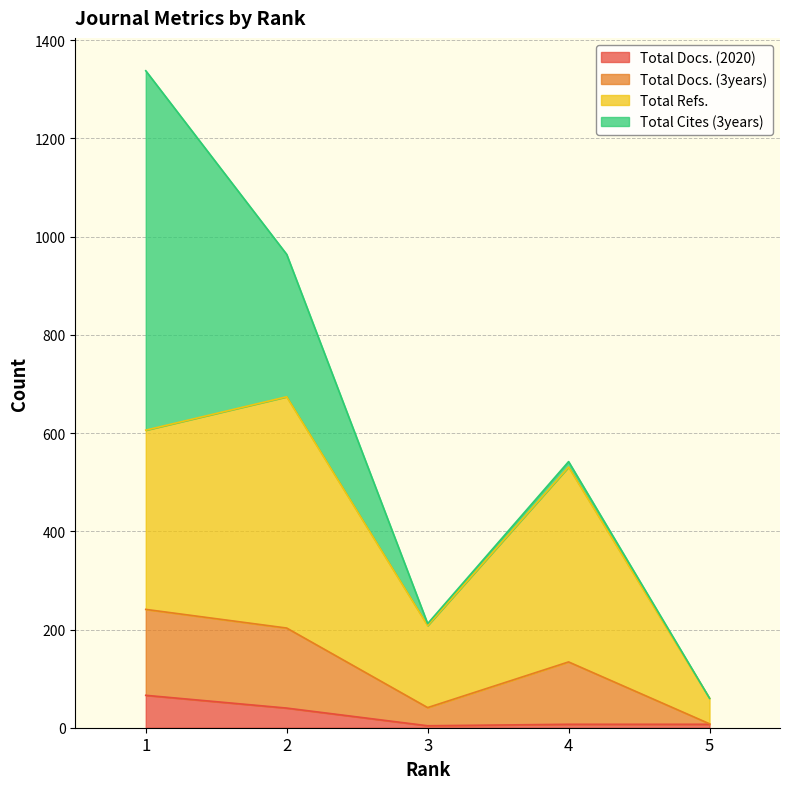

True or false: Total Docs. (2020) has more than 1 interior local peaks.

False